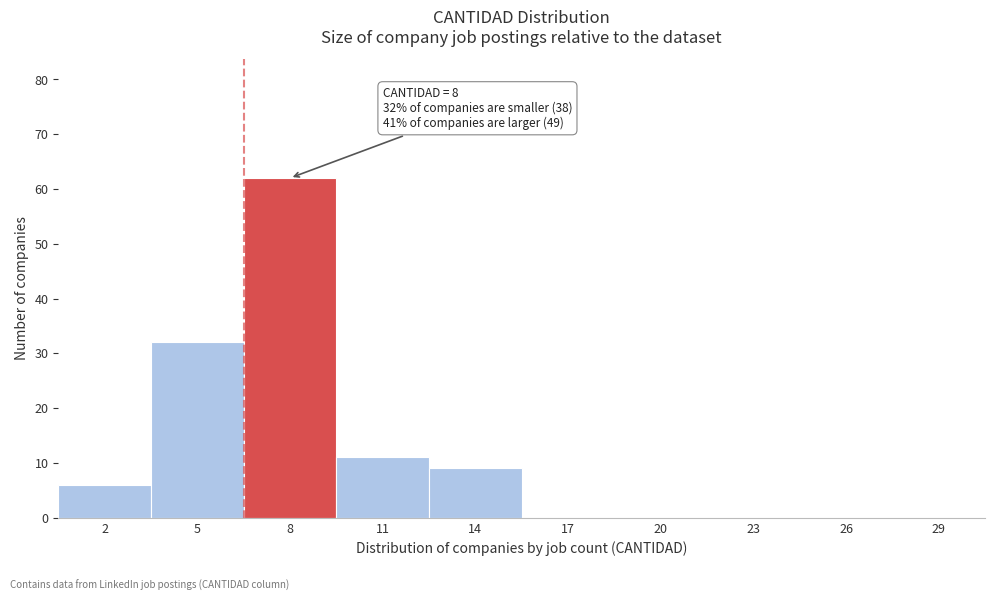

Reading left to right, list all the values displayed in this chart.

2=6	5=32	8=62	11=11	14=9	17=0	20=0	23=0	26=0	29=0